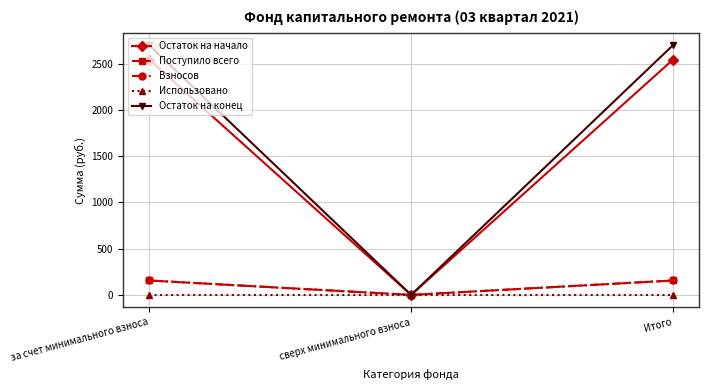

What position from the right is за счет минимального взноса?

3